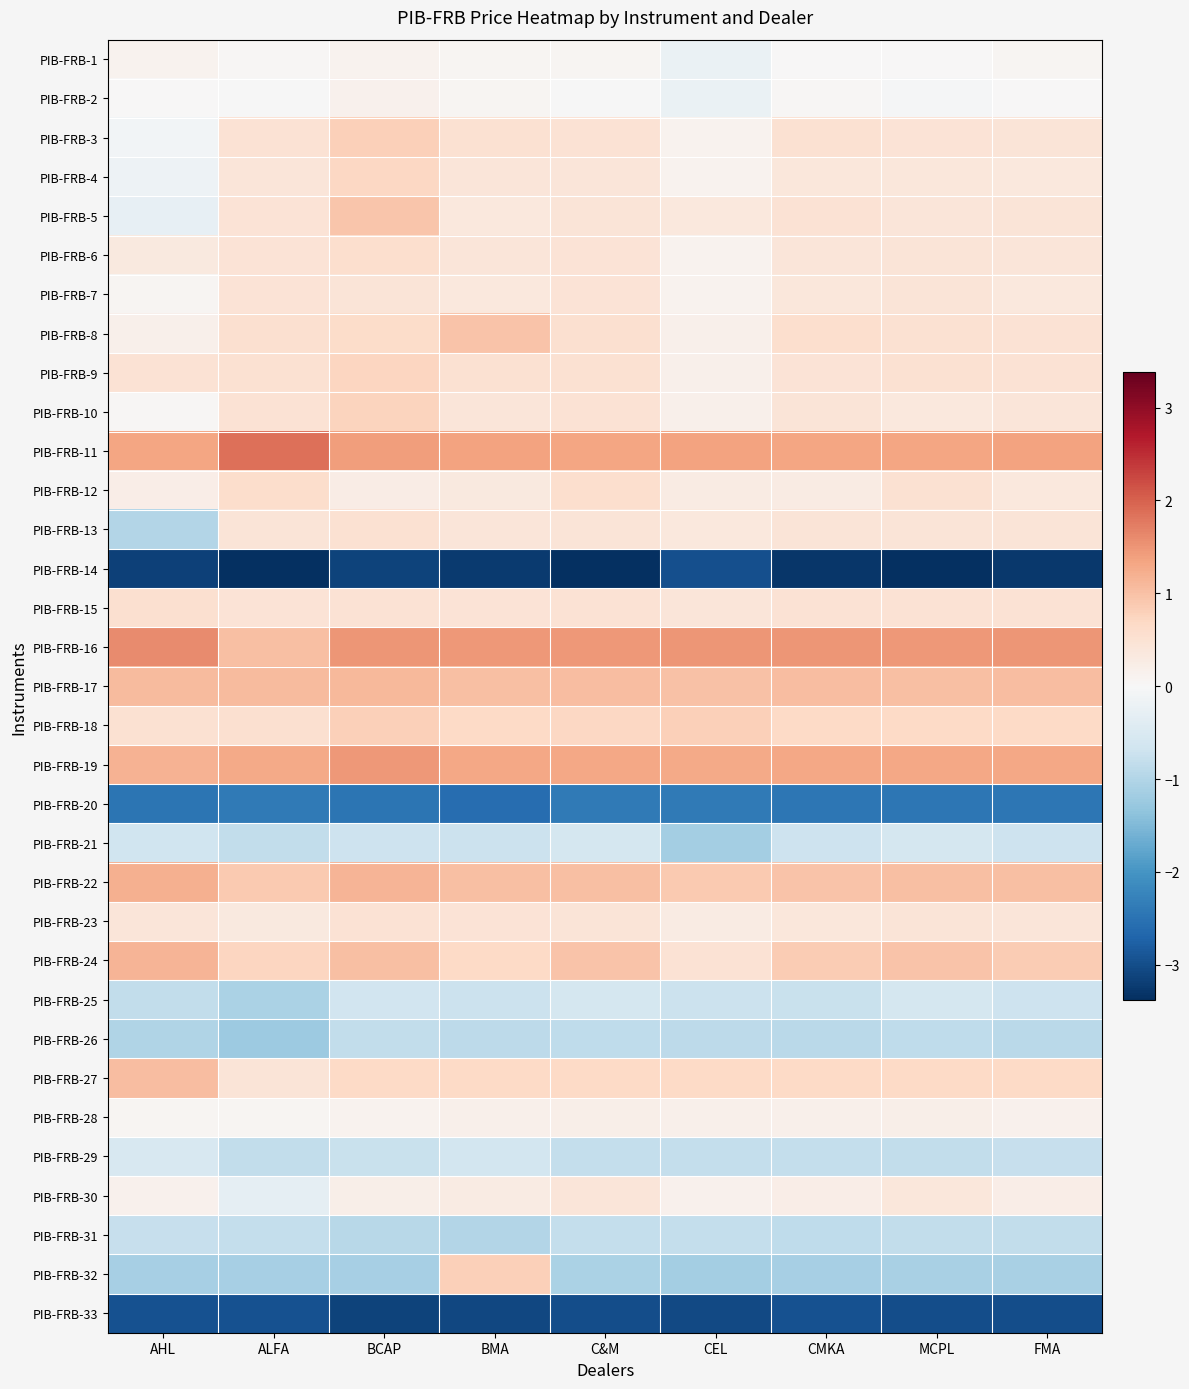

Which label corresponds to the smallest value in the chart?

ALFA